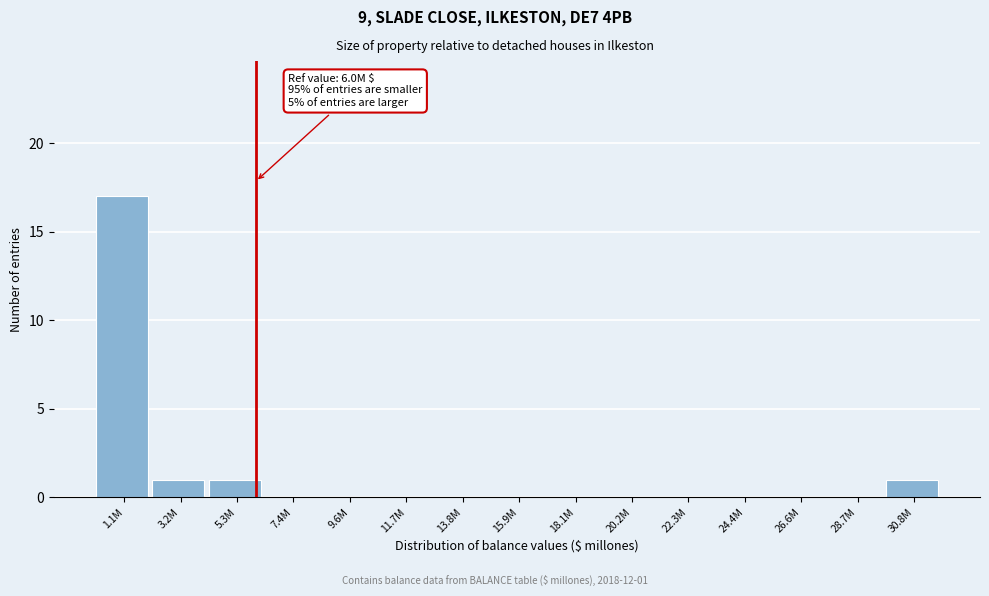

Reading left to right, extract all data points from this chart.

1.1M=17	3.2M=1	5.3M=1	7.4M=0	9.6M=0	11.7M=0	13.8M=0	15.9M=0	18.1M=0	20.2M=0	22.3M=0	24.4M=0	26.6M=0	28.7M=0	30.8M=1